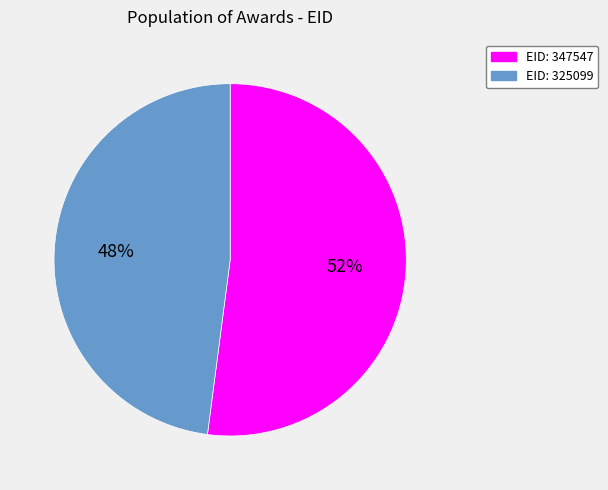

Does any single category account for the majority?

Yes